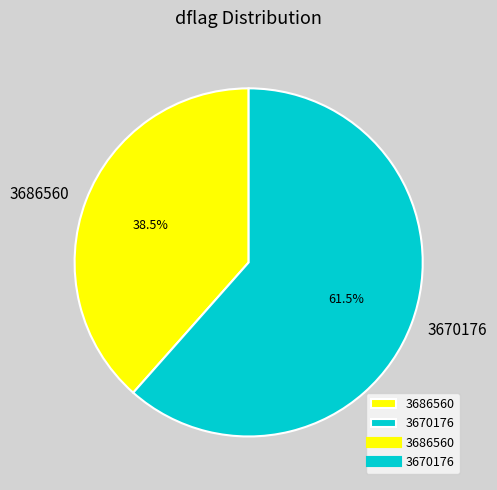

Combined, what portion of the pie is 3670176 and 3686560?

100.0%